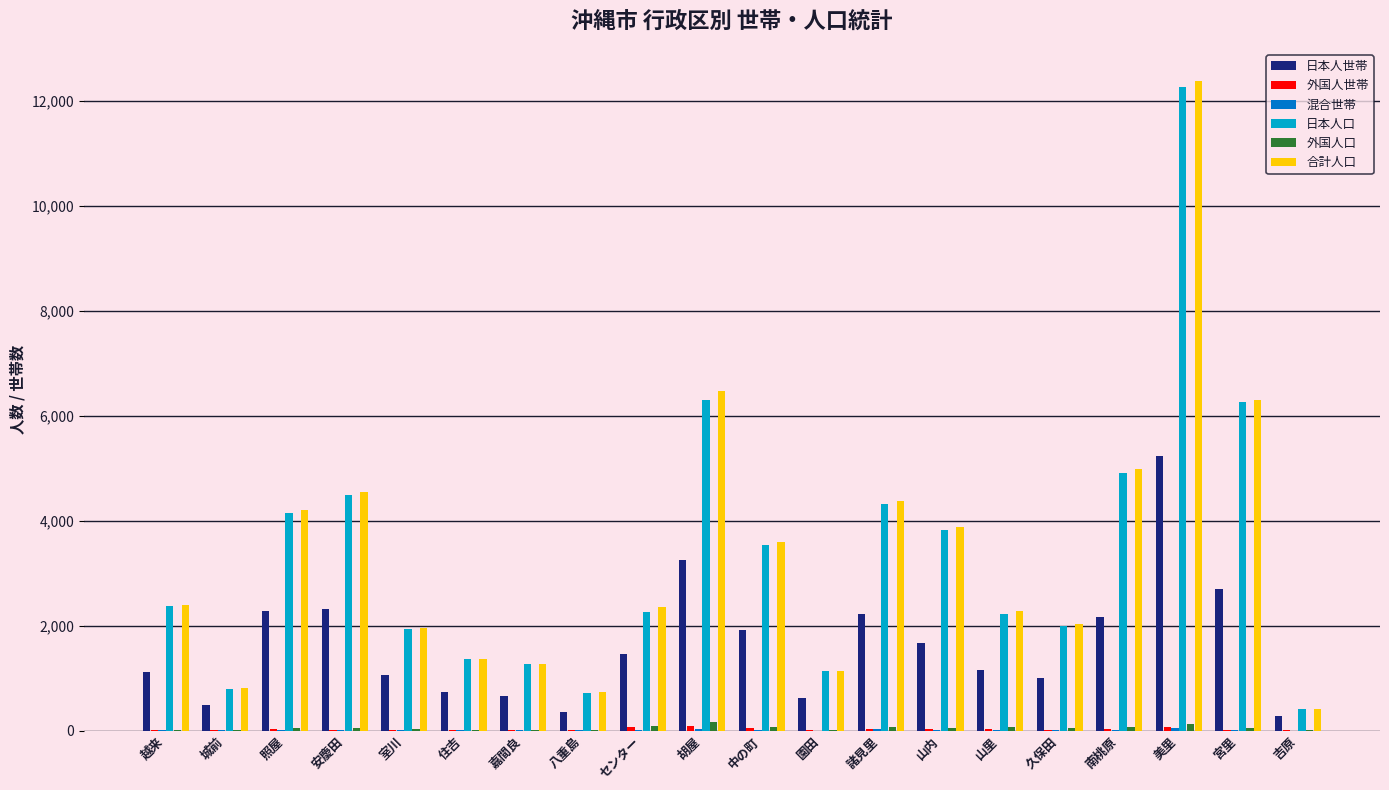

True or false: 日本人口 has a value of 2983 at 山里.

False